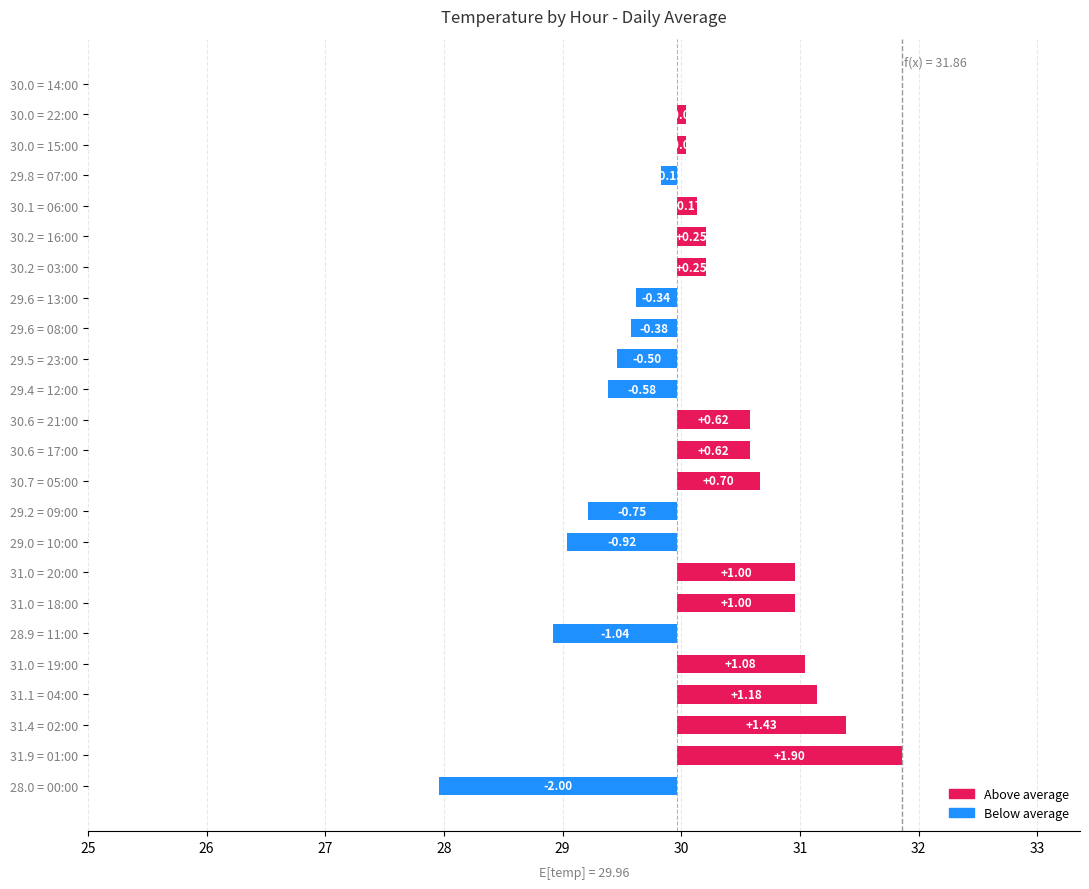

What is the change in value from 03:00 to 18:00?

+0.8